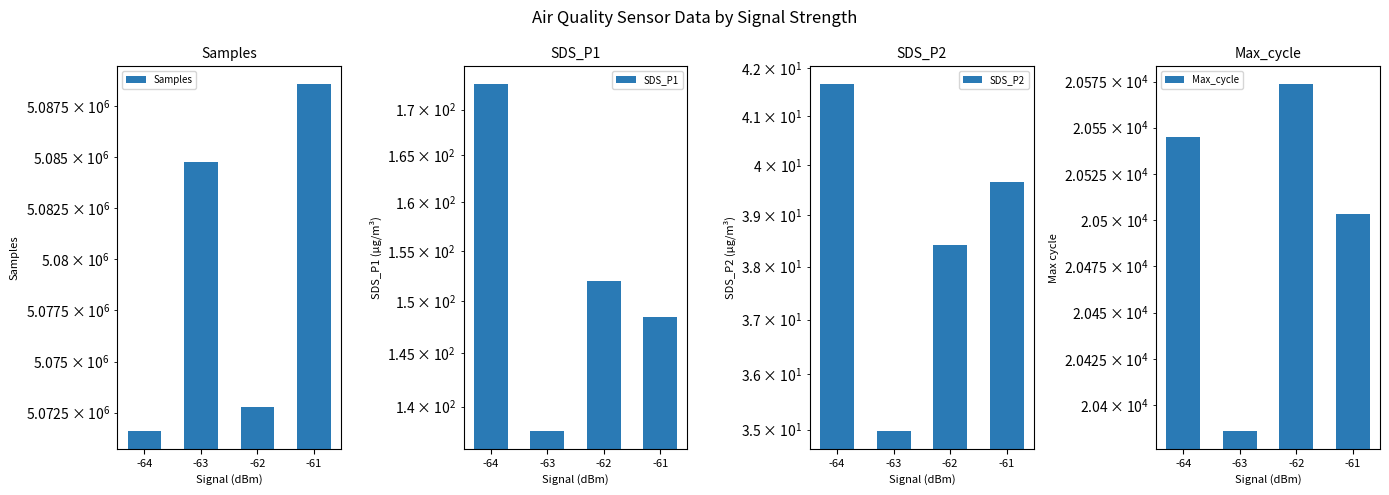

At how many categories does at least one series exceed 2505579?

4